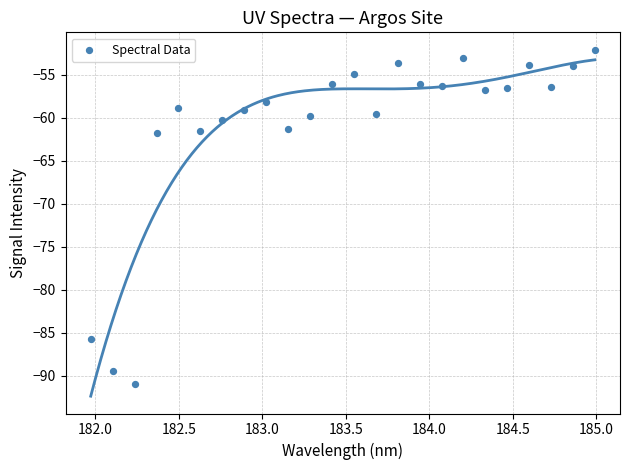

What is the range of X values (max minus min)?

3.0